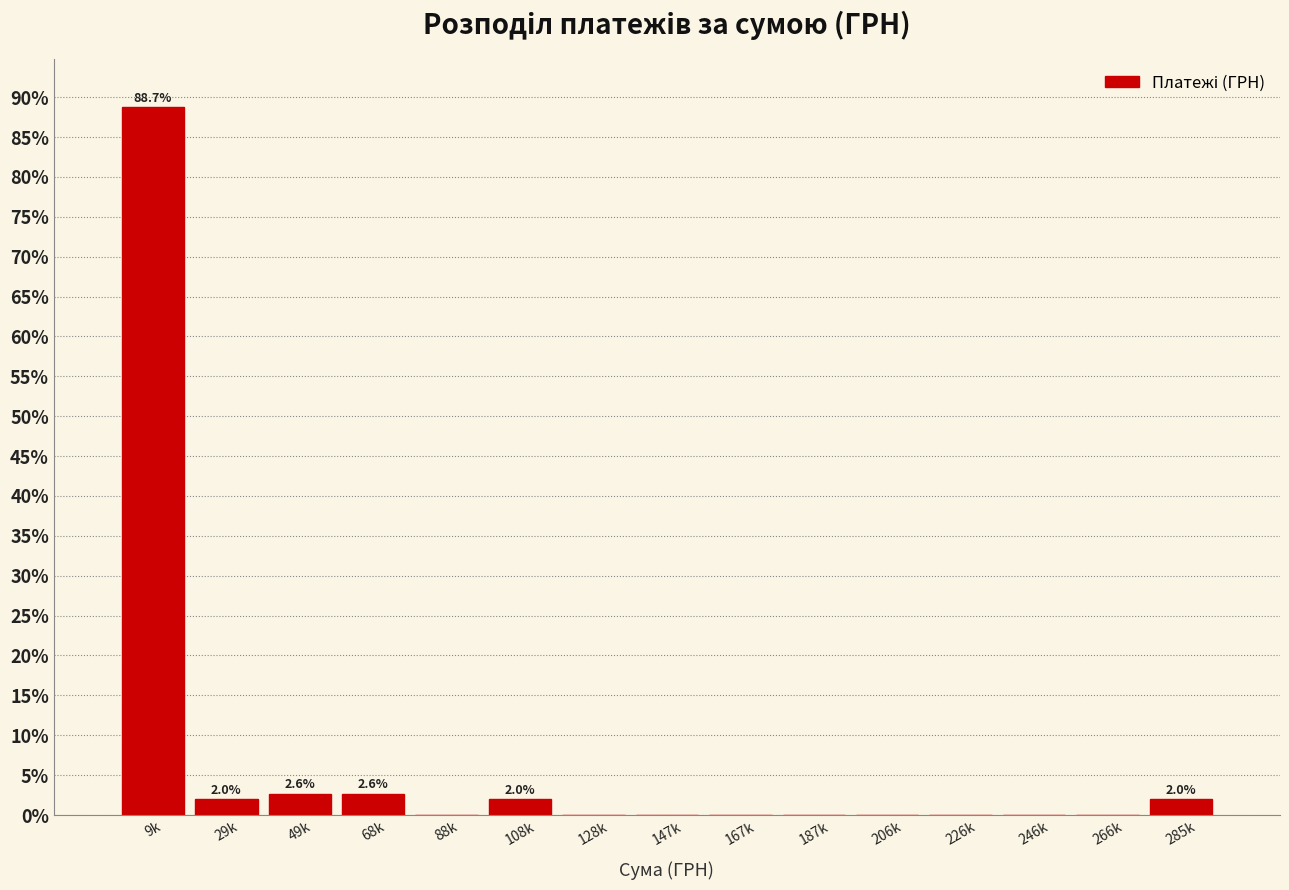

Reading left to right, transcribe all the data shown in this chart.

9k=88.7	29k=2.0	49k=2.6	68k=2.6	88k=0.0	108k=2.0	128k=0.0	147k=0.0	167k=0.0	187k=0.0	206k=0.0	226k=0.0	246k=0.0	266k=0.0	285k=2.0